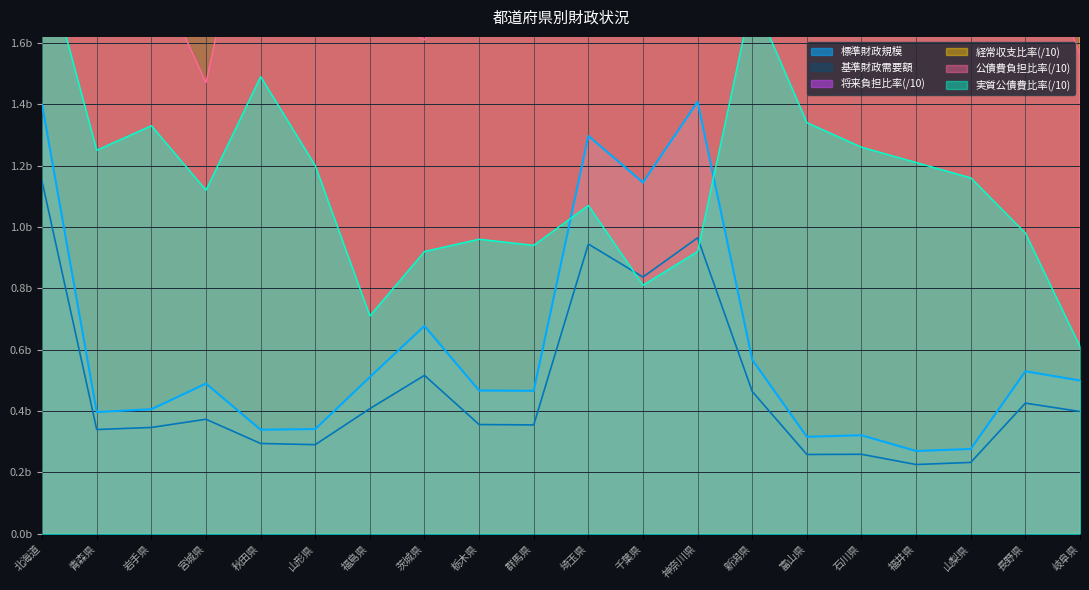

The value of 標準財政規模 at 北海道 is 2.2. True or false?

False